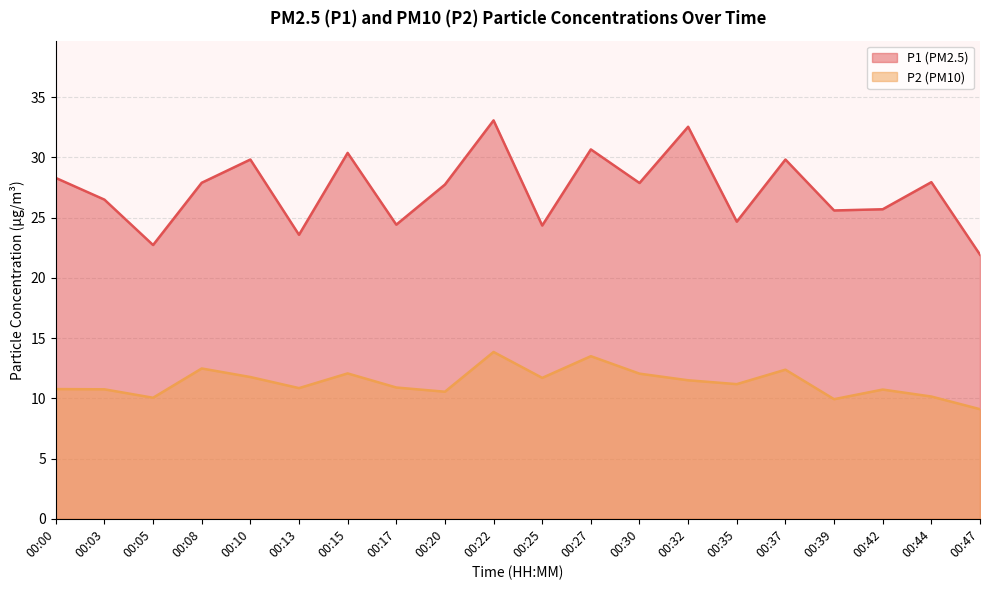

Reading left to right, transcribe all the data shown in this chart.

P1 (PM2.5) line: 00:00=28.3	00:03=26.5	00:05=22.7	00:08=27.9	00:10=29.8	00:13=23.6	00:15=30.4	00:17=24.4	00:20=27.8	00:22=33.1	00:25=24.4	00:27=30.7	00:30=27.9	00:32=32.5	00:35=24.7	00:37=29.8	00:39=25.6	00:42=25.7	00:44=27.9	00:47=21.9
P2 (PM10) line: 00:00=10.8	00:03=10.8	00:05=10.1	00:08=12.5	00:10=11.8	00:13=10.8	00:15=12.1	00:17=10.9	00:20=10.6	00:22=13.8	00:25=11.7	00:27=13.5	00:30=12.1	00:32=11.5	00:35=11.2	00:37=12.4	00:39=9.9	00:42=10.7	00:44=10.2	00:47=9.1